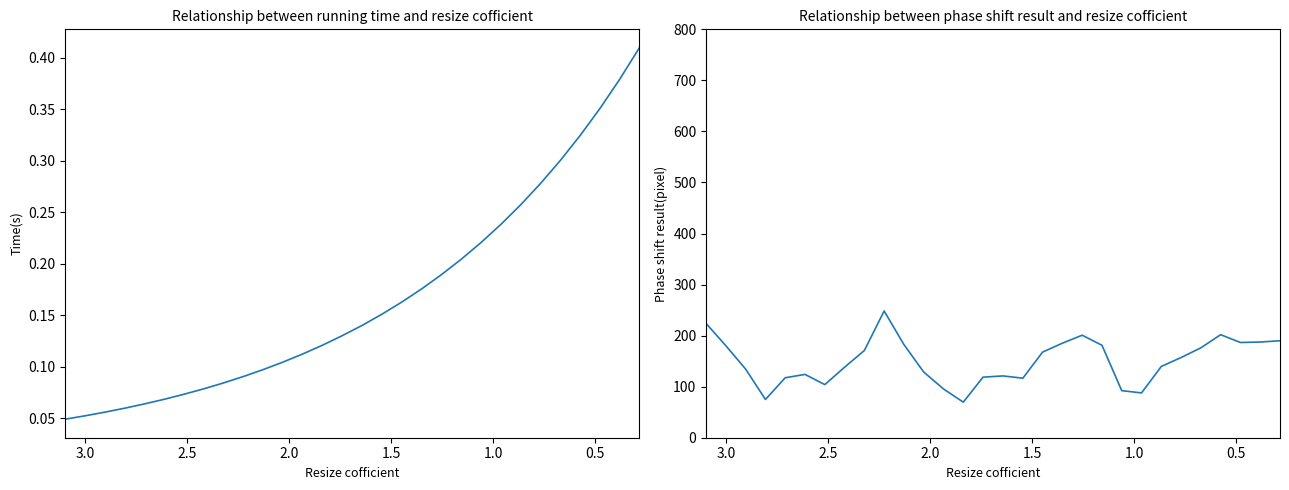

At how many categories does at least one series exceed 79?

28